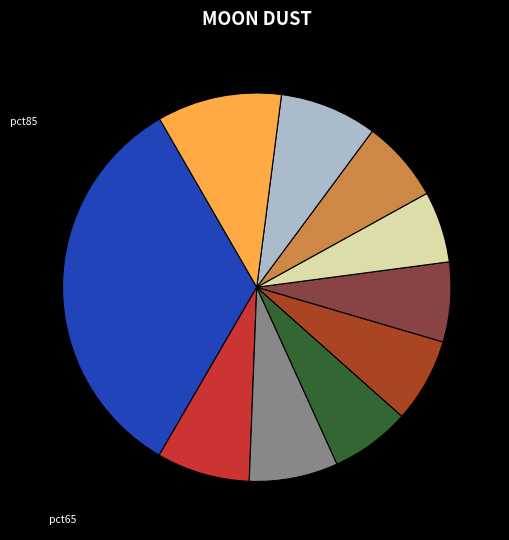

Does any single category account for the majority?

No